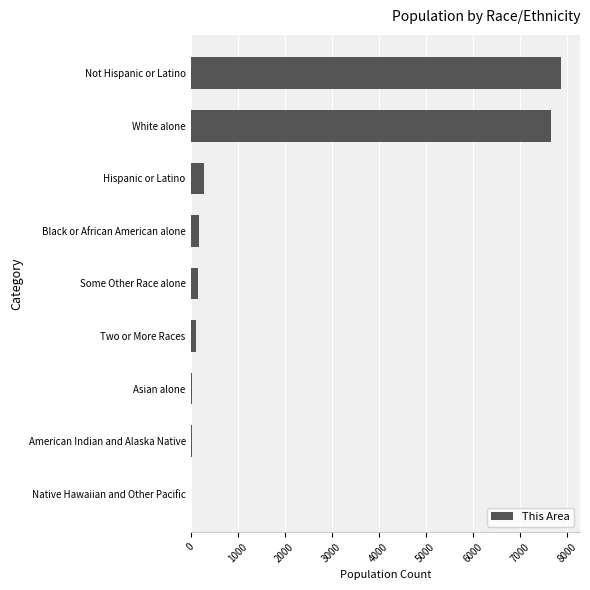

Which label corresponds to the largest value in the chart?

Not Hispanic or Latino